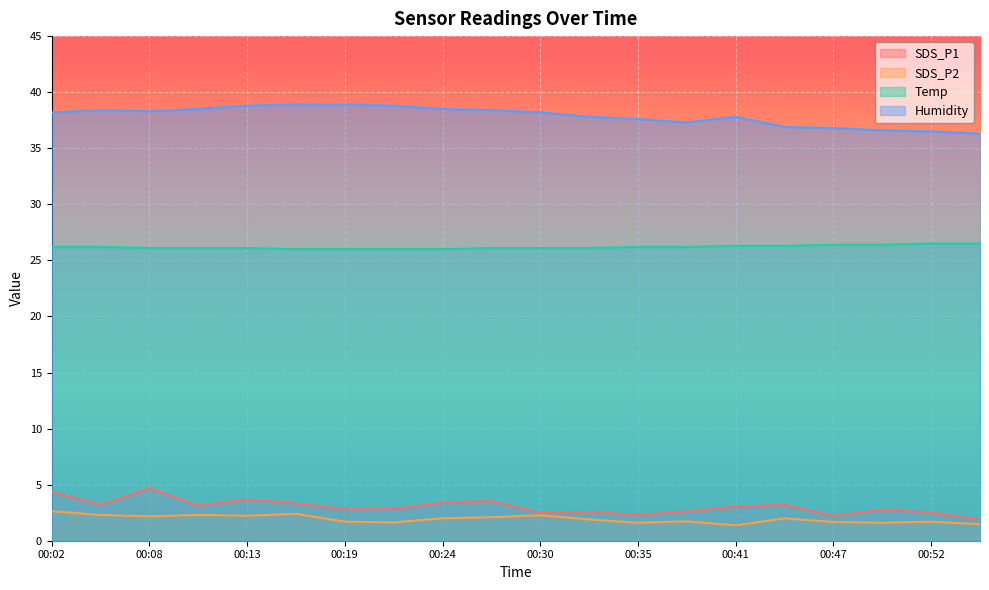

The value of SDS_P2 at 00:30 is 2.3. True or false?

True